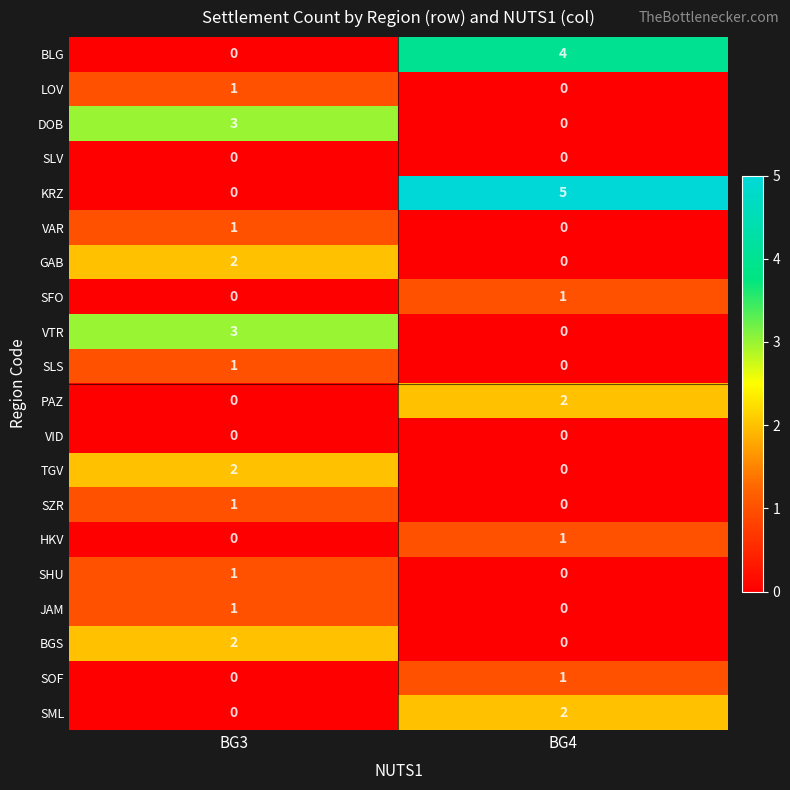

List the labels in order of VAR value, largest first.

BG3, BG4